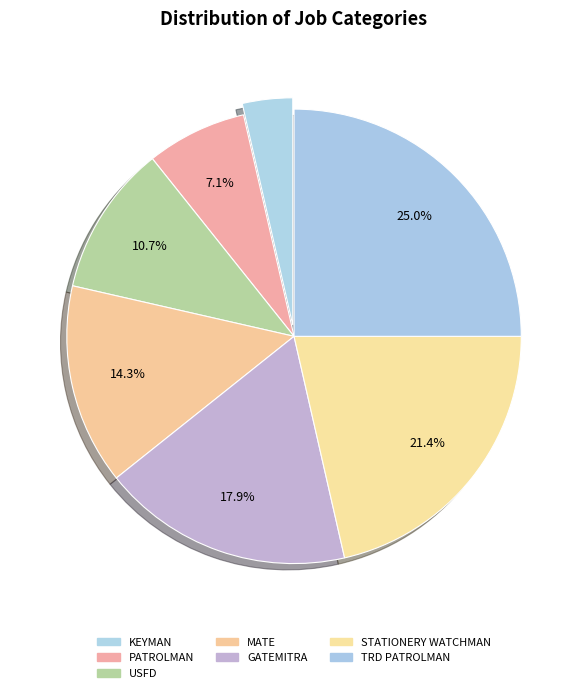

Rank the categories by value from lowest to highest.

KEYMAN, PATROLMAN, USFD, MATE, GATEMITRA, STATIONERY WATCHMAN, TRD PATROLMAN